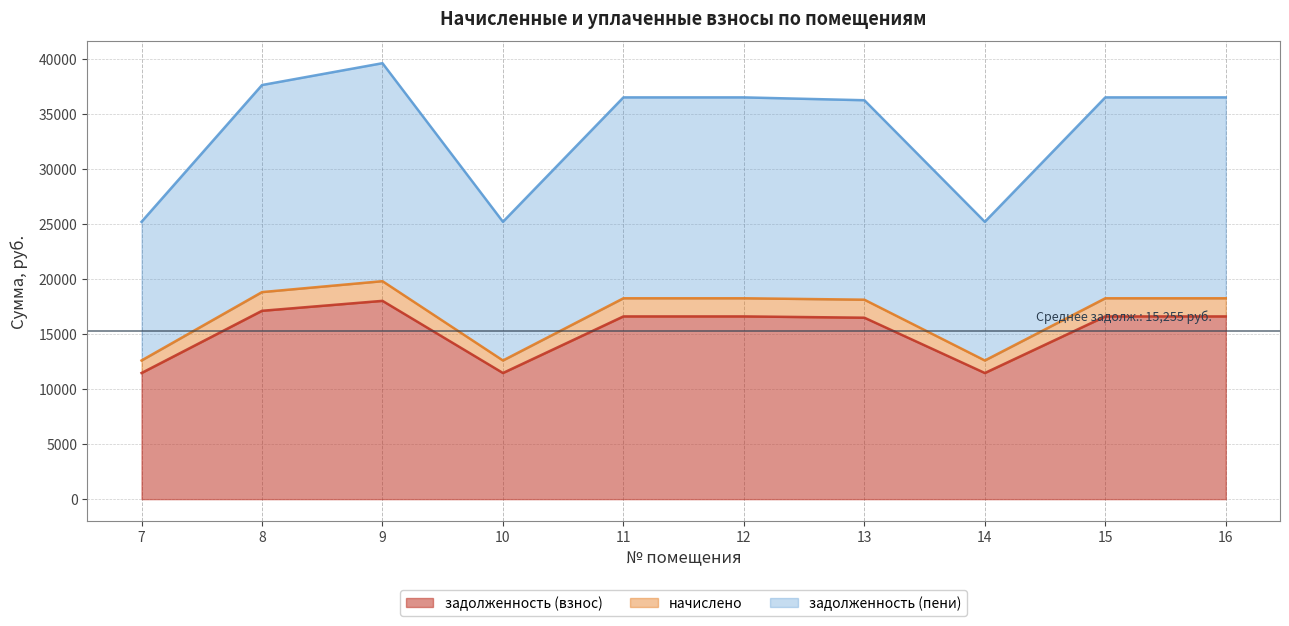

List the labels in order of задолженность (пени) value, largest first.

9, 8, 11, 12, 15, 16, 13, 7, 10, 14